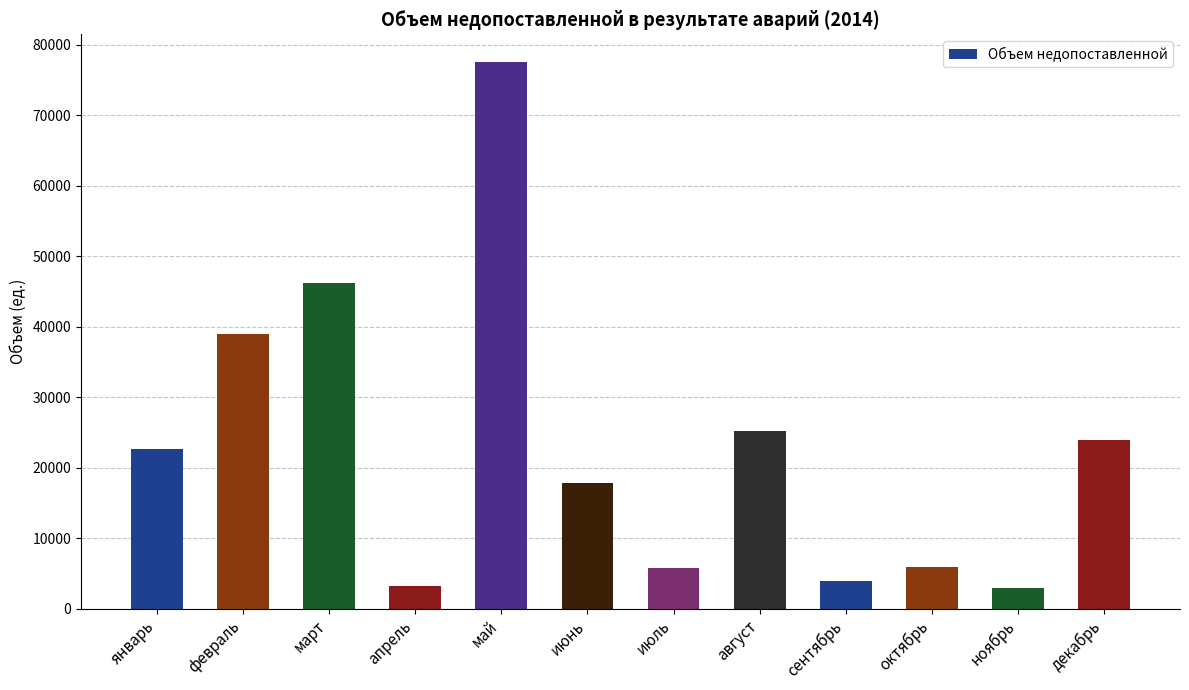

How many data points does each series have?

12